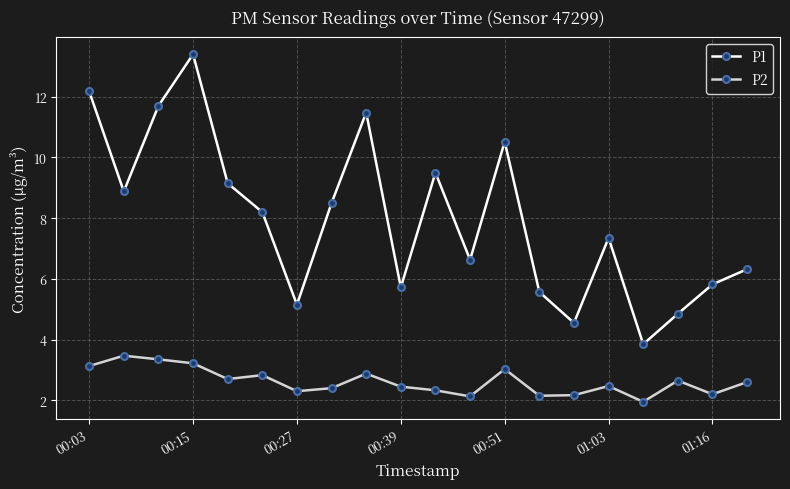

True or false: P1 and P2 cross at least once.

False